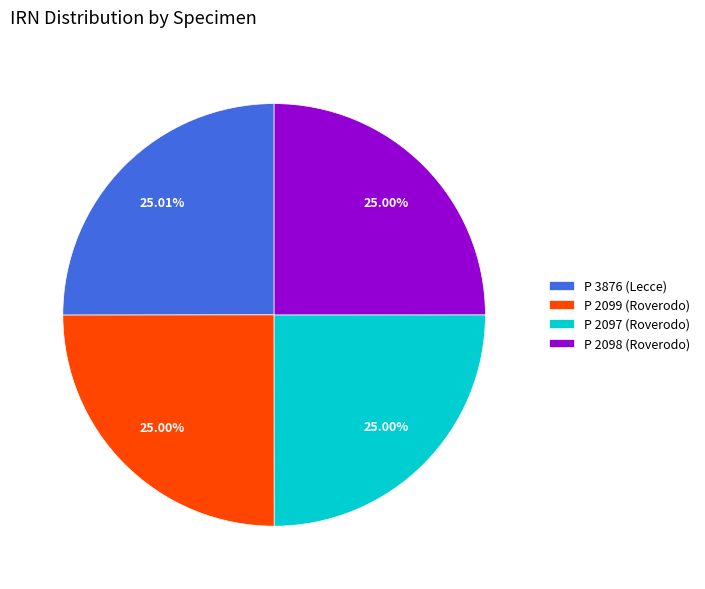

Does any single category account for the majority?

No